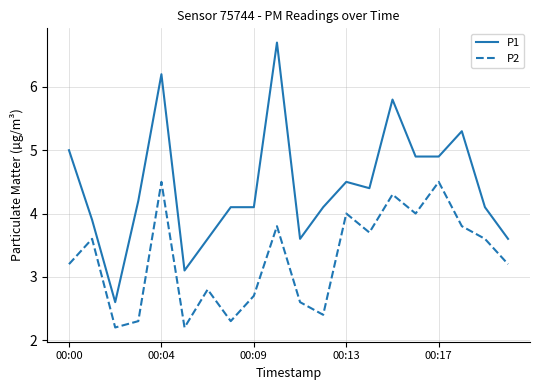

What is the minimum value for P2?

2.2